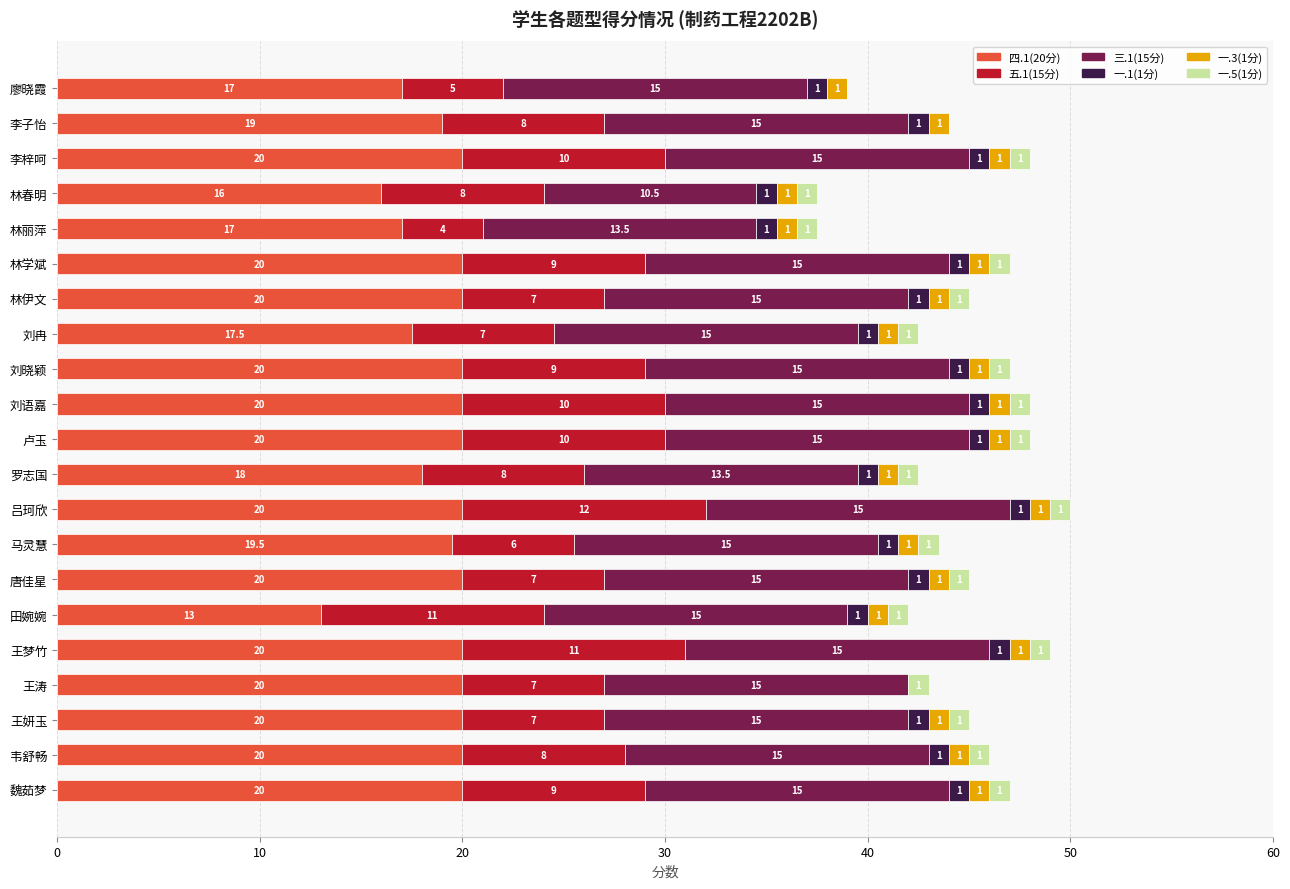

At which category is the sum across all series the highest?

吕珂欣